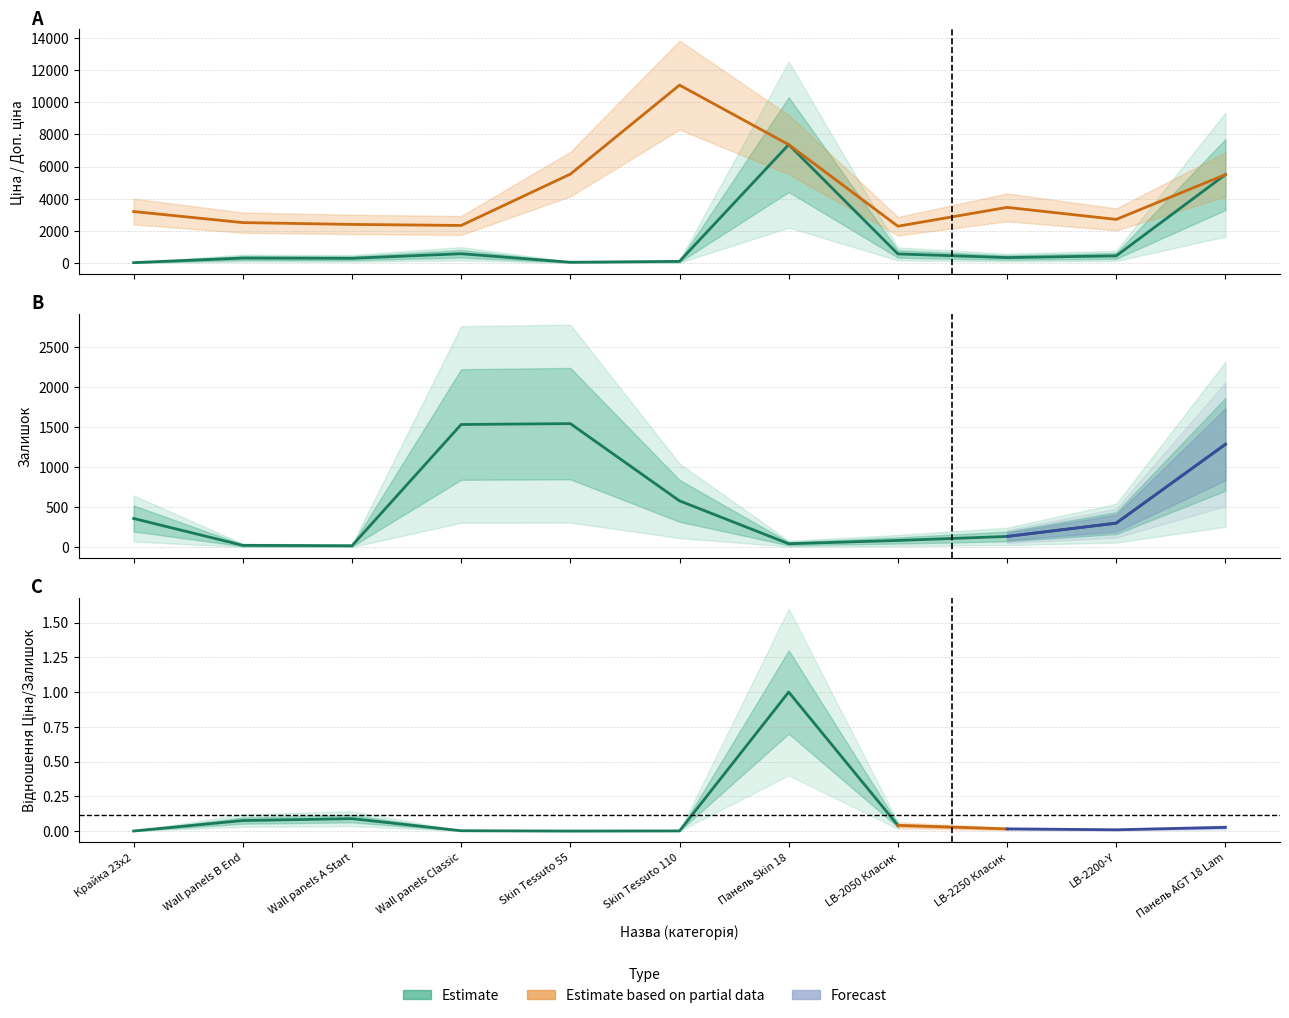

True or false: Залишок and Доп. ціна intersect in this chart.

False